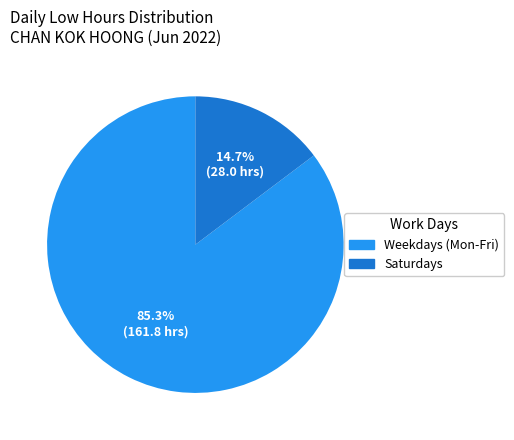

Does any single category account for the majority?

Yes